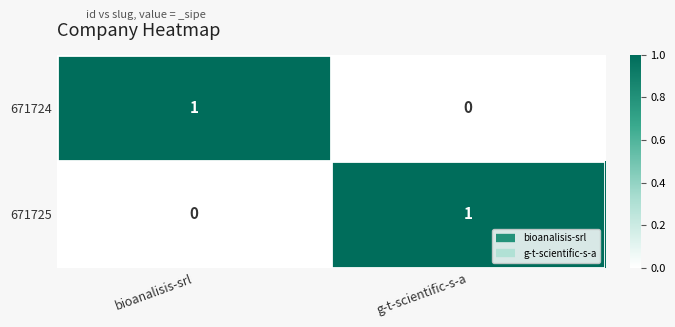

At which label is 671725 closest to 0?

bioanalisis-srl